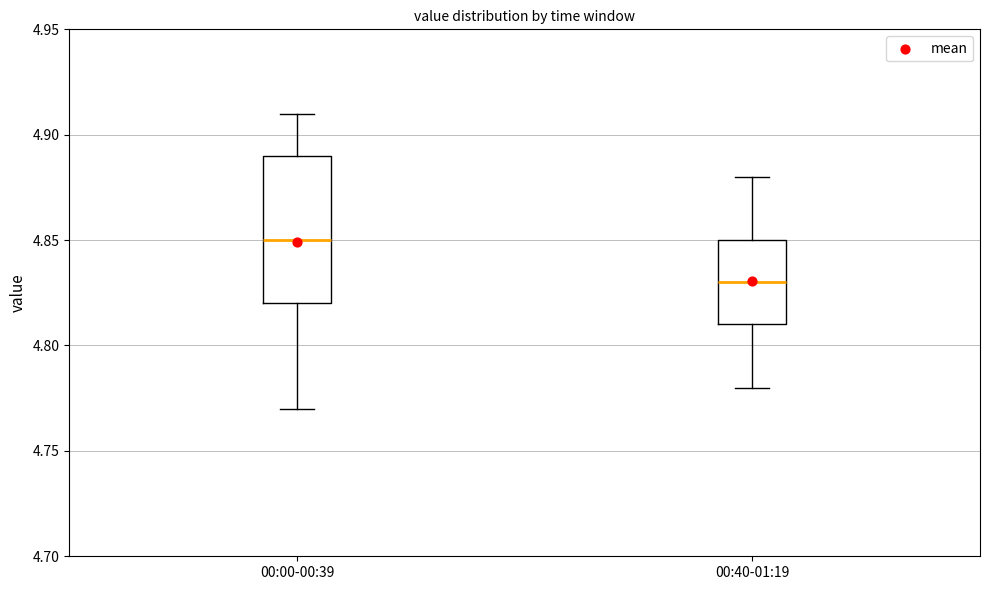

Reading left to right, transcribe this box plot: for each box, give where its median line is, the range the box spans, and where its two whiskers end, as read against the y-axis. The values are not printed on the chart, so give them approximately, as read against the axis.

00:00-00:39: median 4.85, box 4.82 to 4.89, whiskers 4.77 to 4.91
00:40-01:19: median 4.83, box 4.81 to 4.85, whiskers 4.78 to 4.88